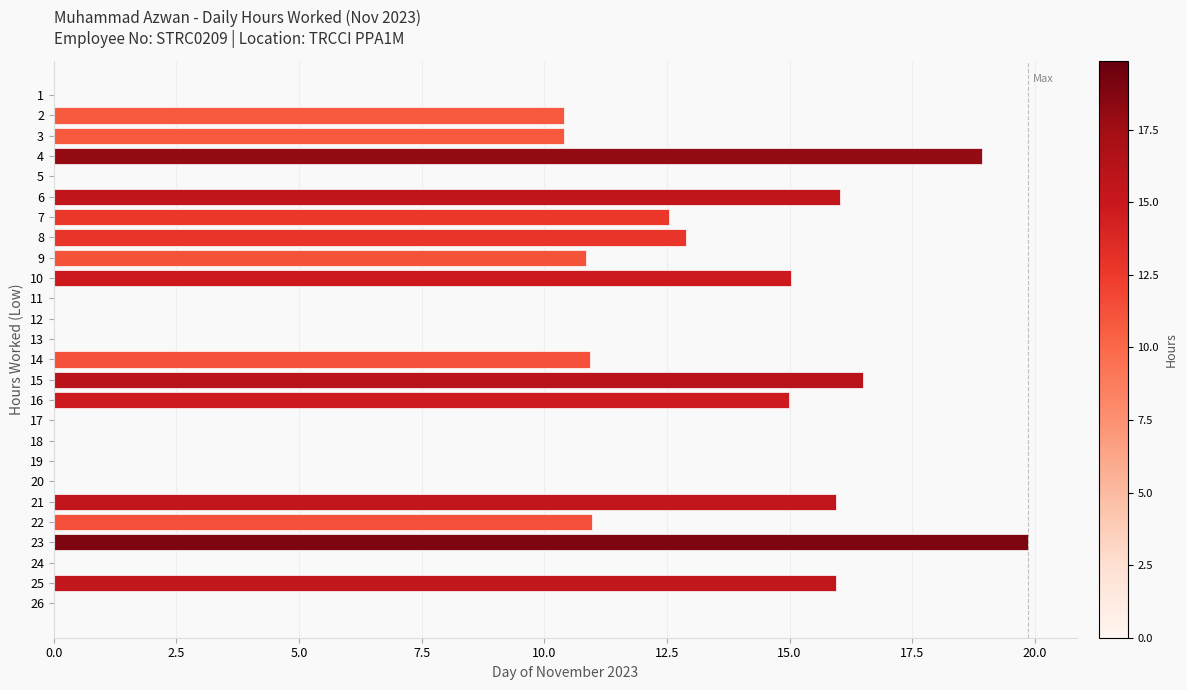

True or false: the data shows 21.8 at 16.

False